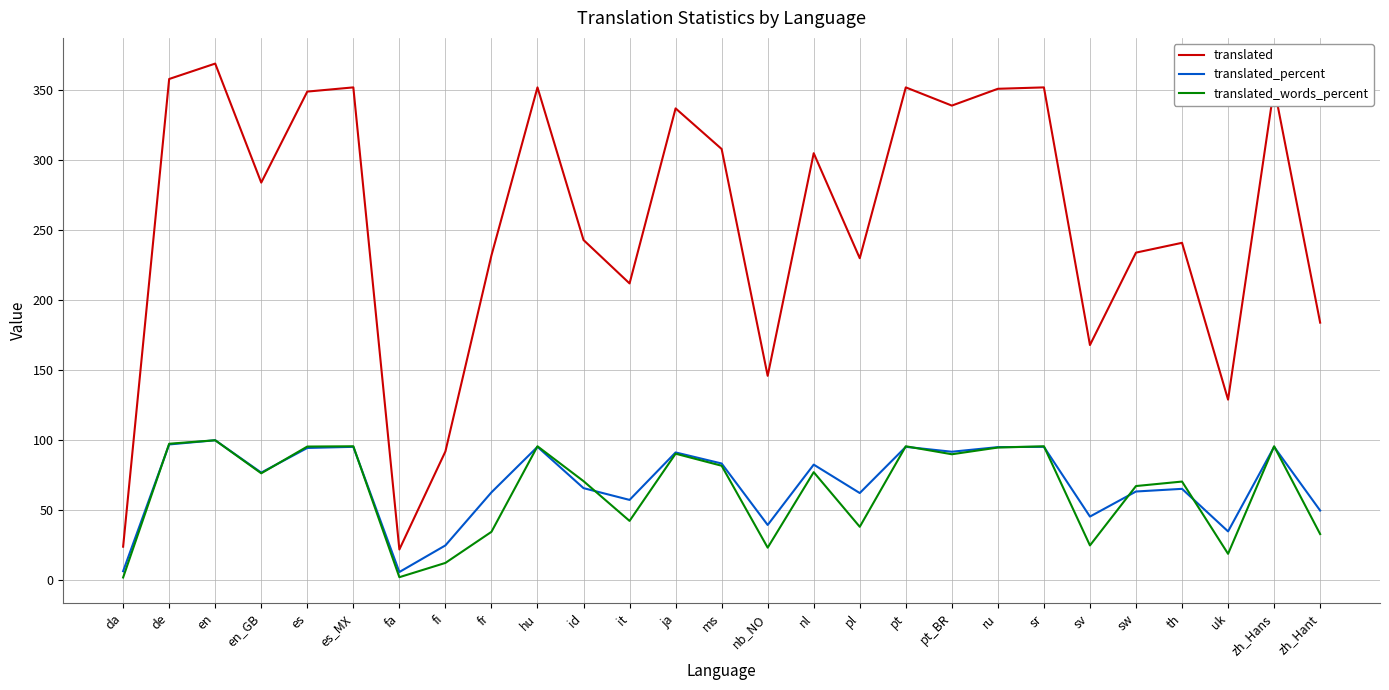

Is it true that translated_words_percent equals 64.1 at zh_Hans?

False